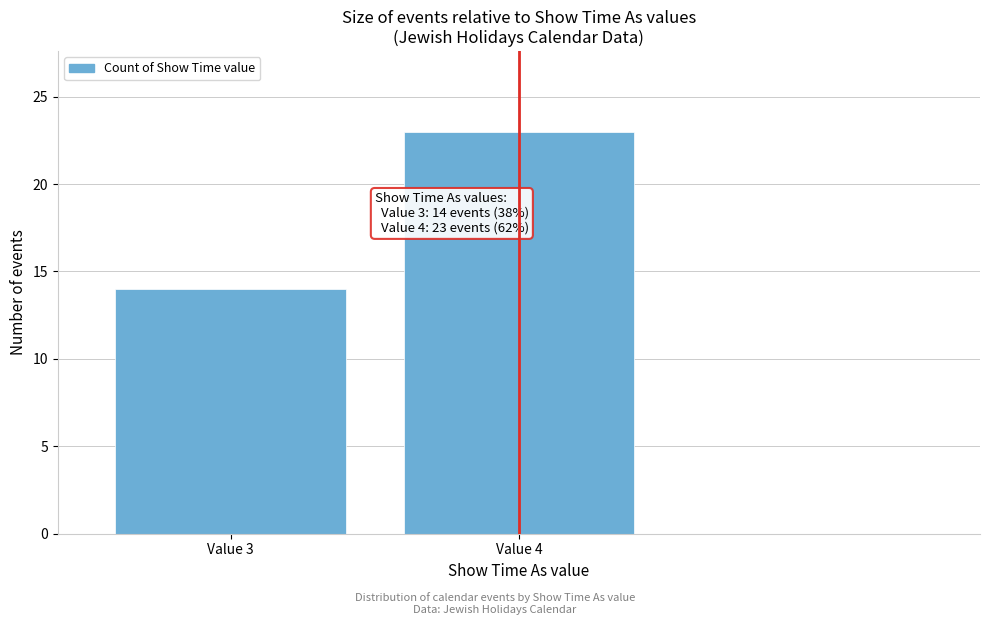

Reading right to left, list all the values displayed in this chart.

Value 4=23	Value 3=14